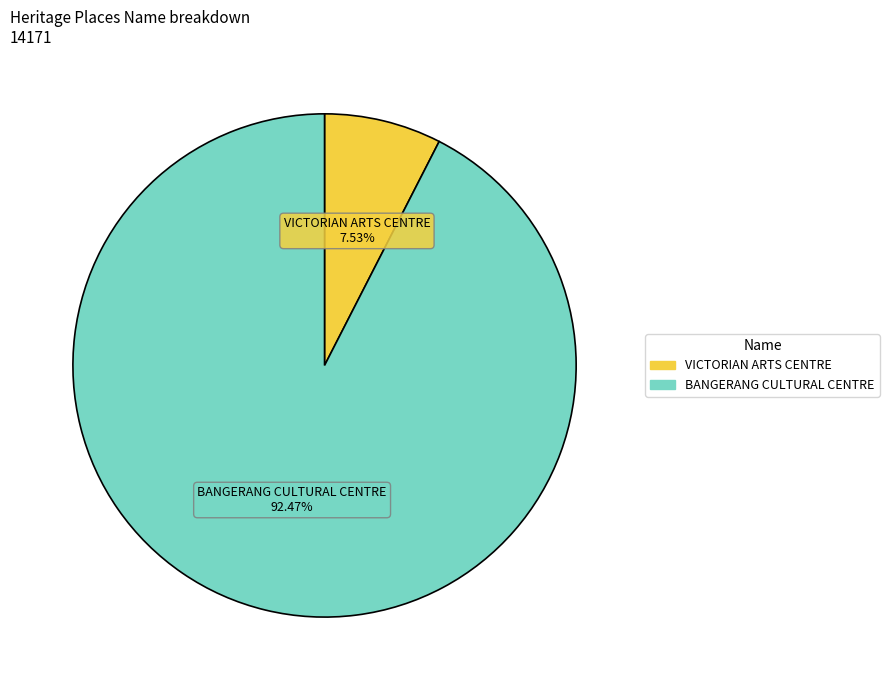

What percentage is NOT represented by BANGERANG CULTURAL CENTRE?

7.5%